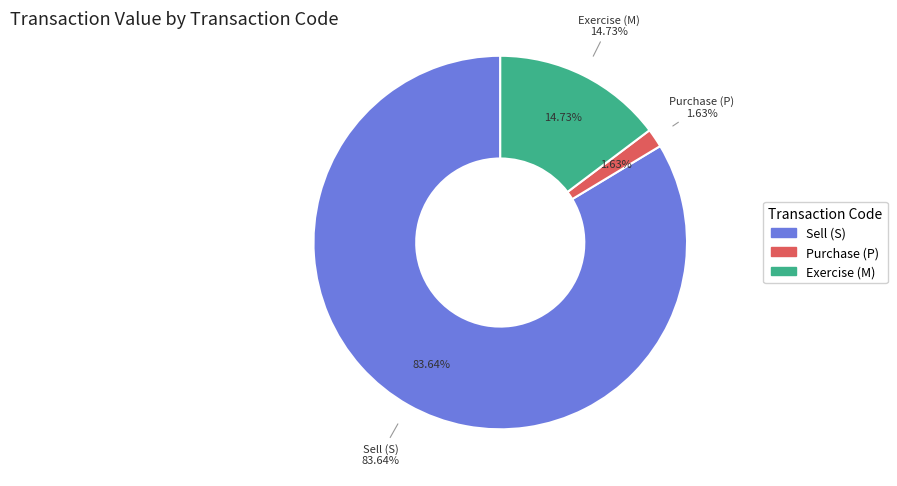

Does M represent more than half of the total?

No